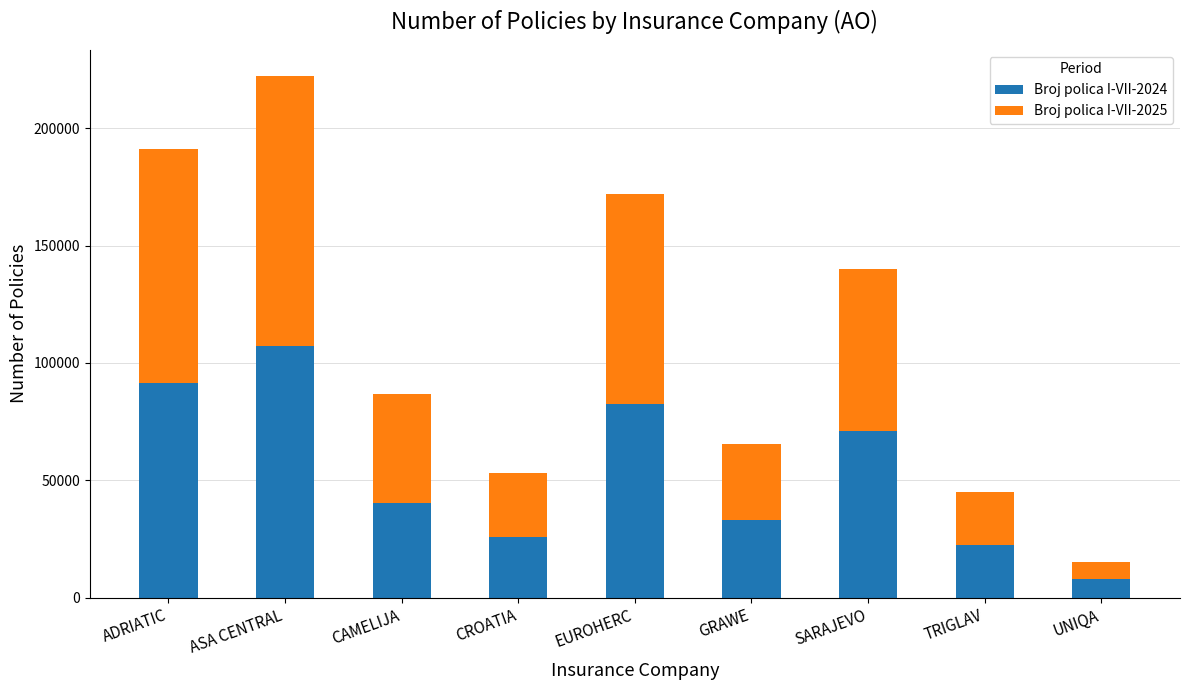

Rank the categories by Broj polica I-VII-2024 value from highest to lowest.

ASA CENTRAL, ADRIATIC, EUROHERC, SARAJEVO, CAMELIJA, GRAWE, CROATIA, TRIGLAV, UNIQA